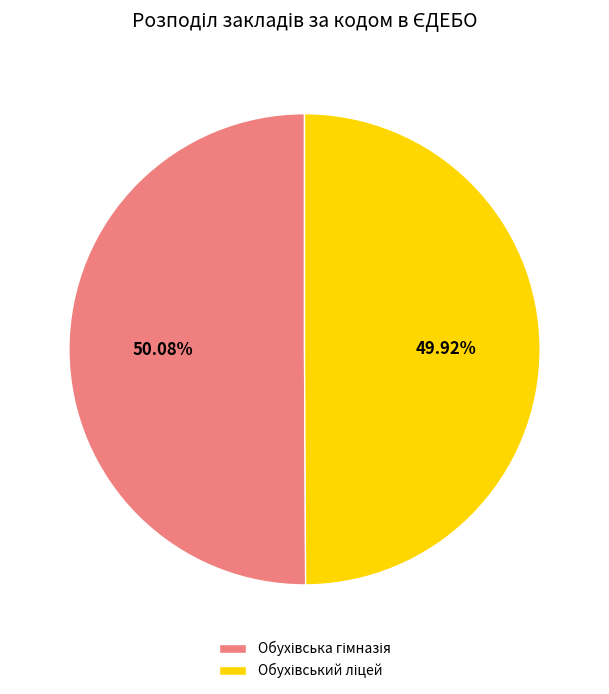

How many segments does this pie chart have?

2